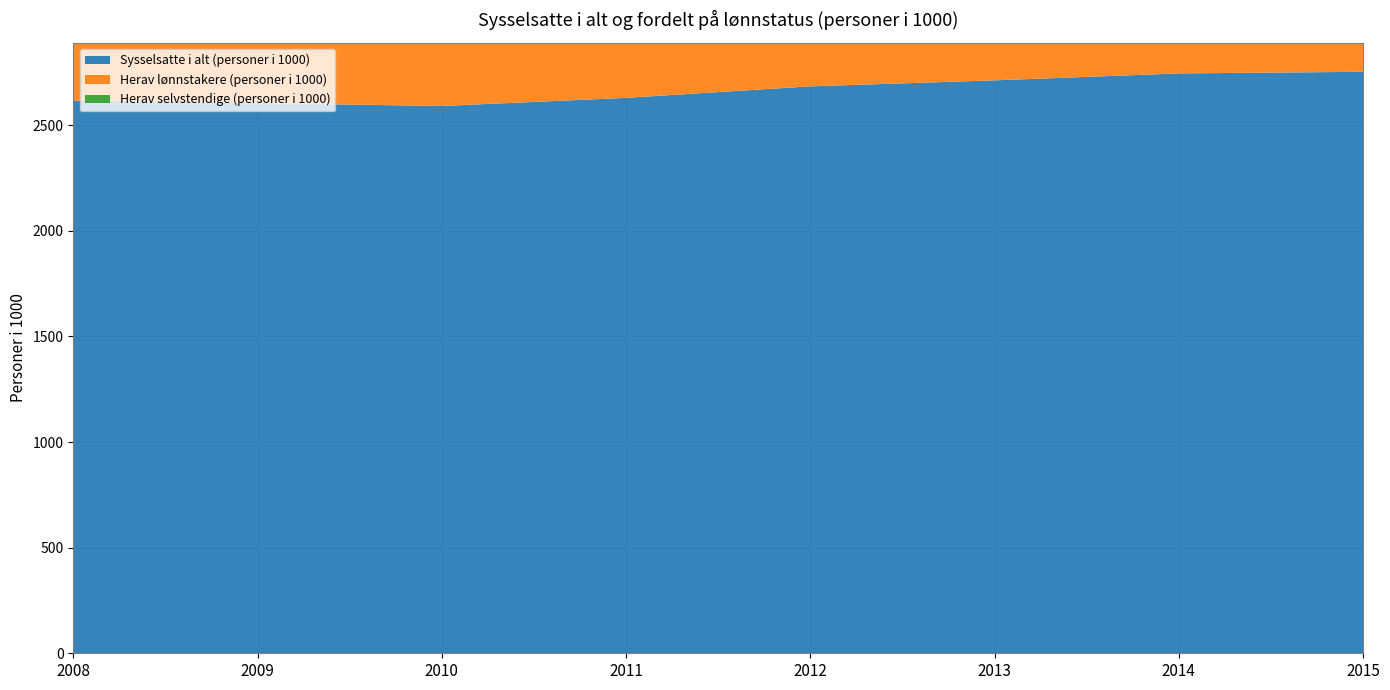

Reading left to right, extract all data points from this chart.

Sysselsatte i alt (personer i 1000): 2008=2617.0	2009=2605.0	2010=2591.5	2011=2630.0	2012=2684.5	2013=2712.9	2014=2745.8	2015=2753.3
Herav lønnstakere (personer i 1000): 2008=2449.6	2009=2439.0	2010=2431.4	2011=2470.3	2012=2523.6	2013=2556.1	2014=2591.5	2015=2598.7
Herav selvstendige (personer i 1000): 2008=167.4	2009=166.0	2010=160.1	2011=159.7	2012=160.9	2013=156.8	2014=154.3	2015=154.6